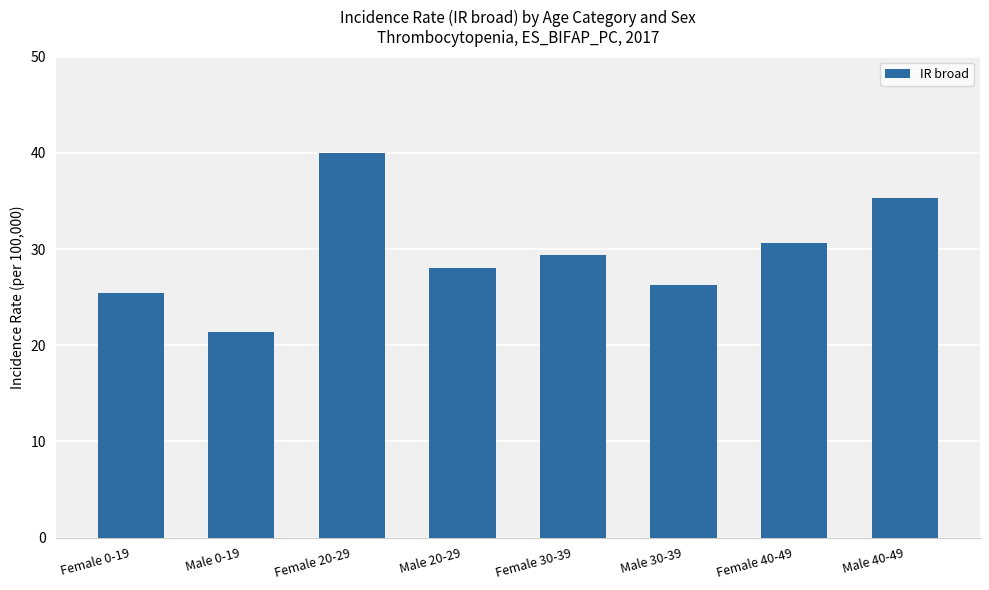

Where does the data first go above 29?

Female 20-29